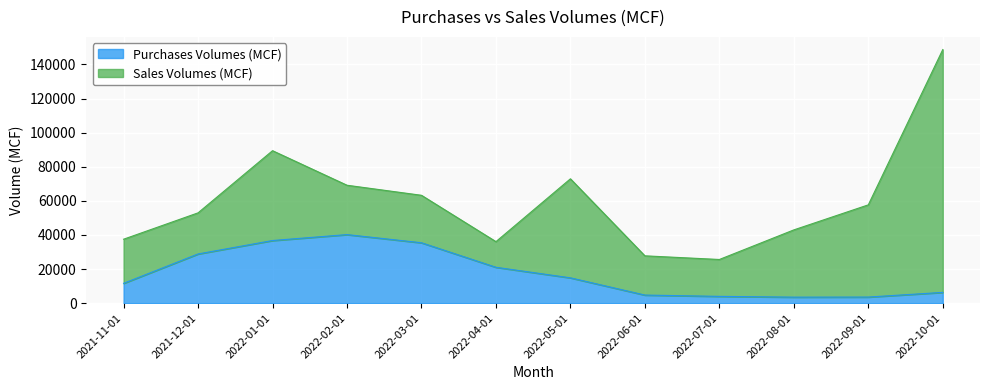

True or false: there are more than 2 points higher than both neighbors.

False